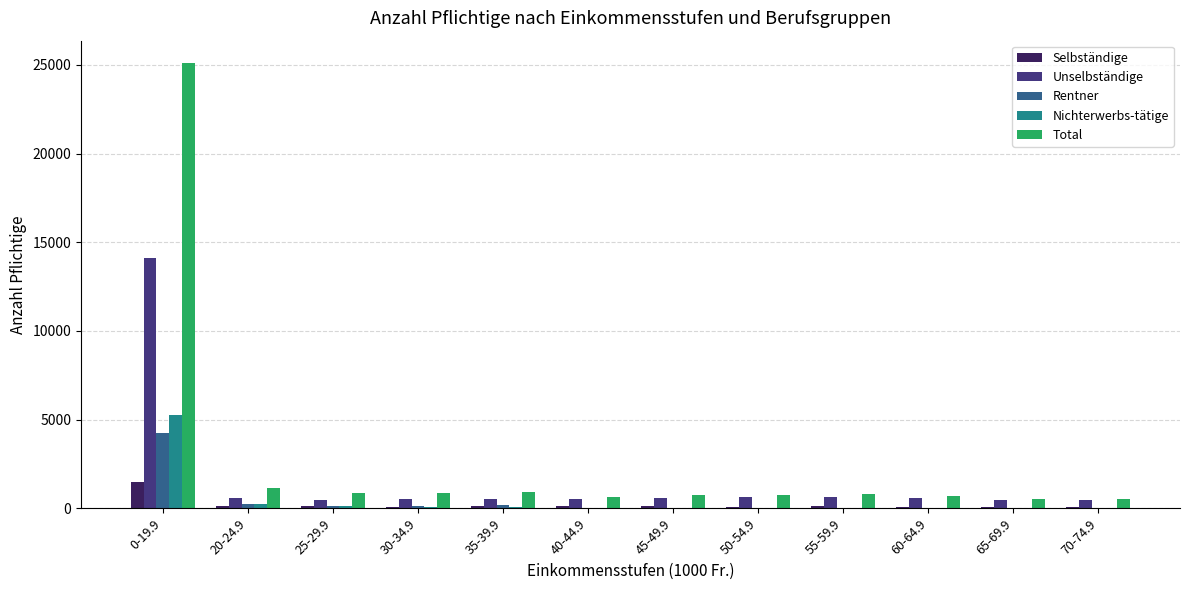

Which series has the largest total across all categories?

Total